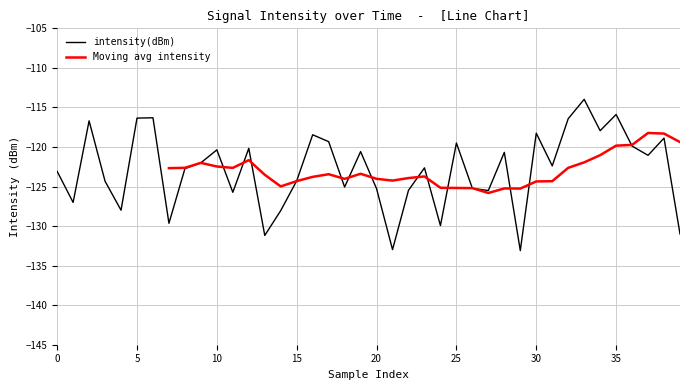

True or false: there are more than 2 points higher than both neighbors.

True